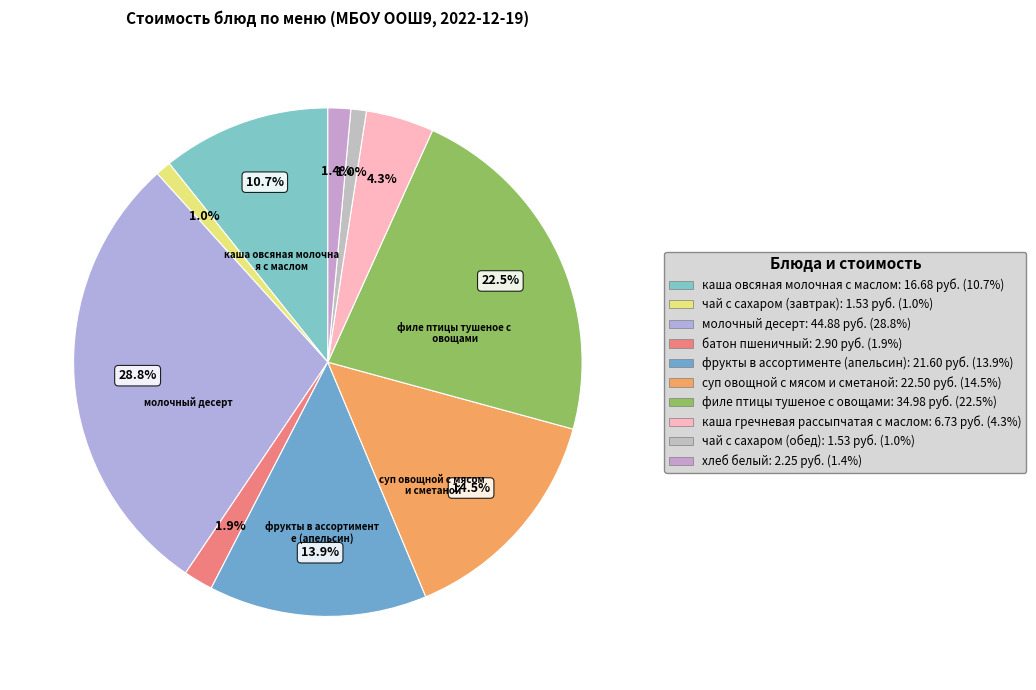

How many slices are in this pie chart?

10